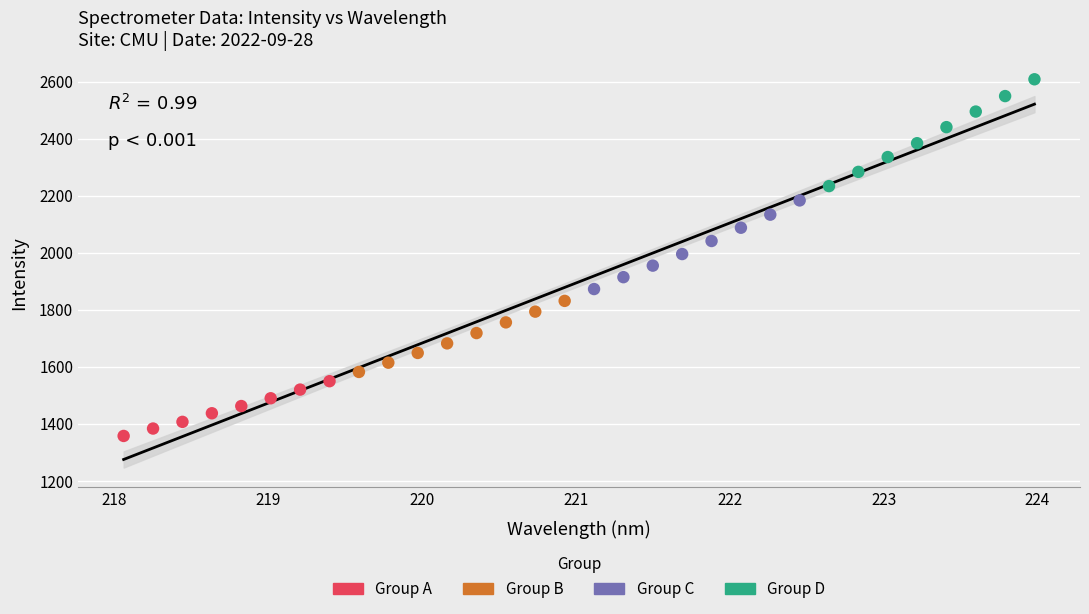

Which series reaches the minimum Y coordinate?

Group A